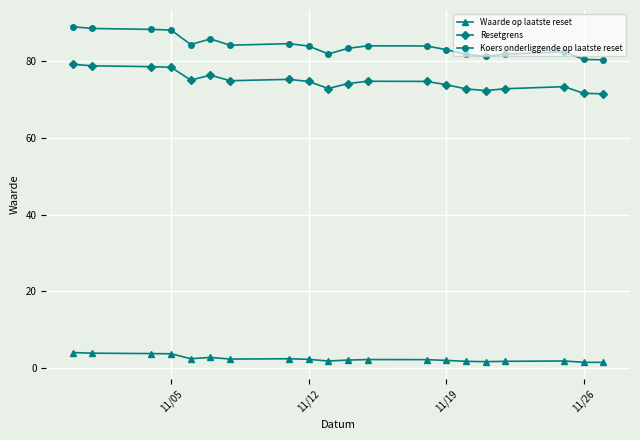

What value does the Resetgrens series have at 11/12?

74.7